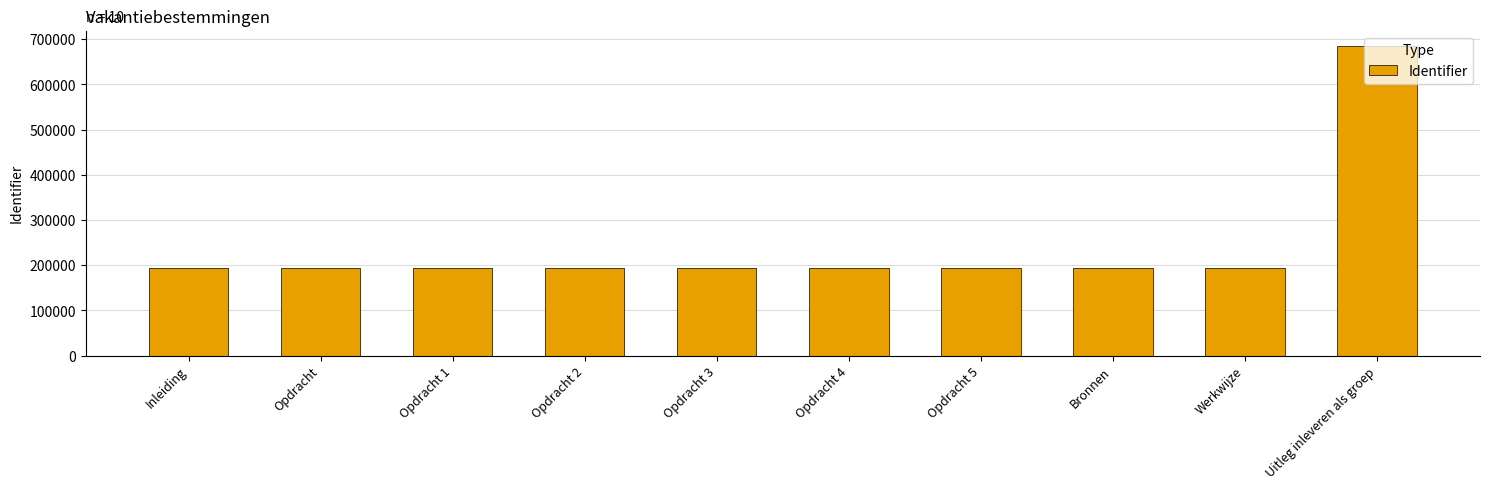

What is the sum of all values?

2435802